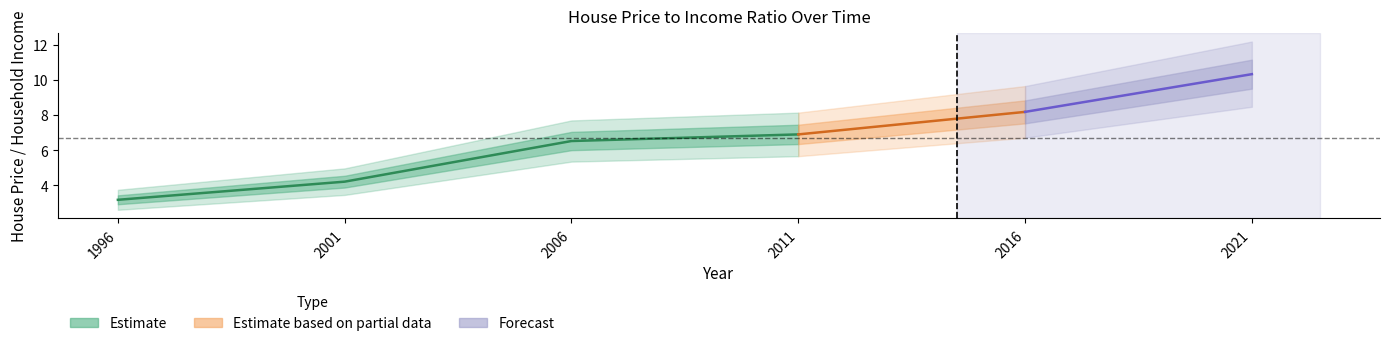

What is the sum of the values at 2006 and 1996?

9.7